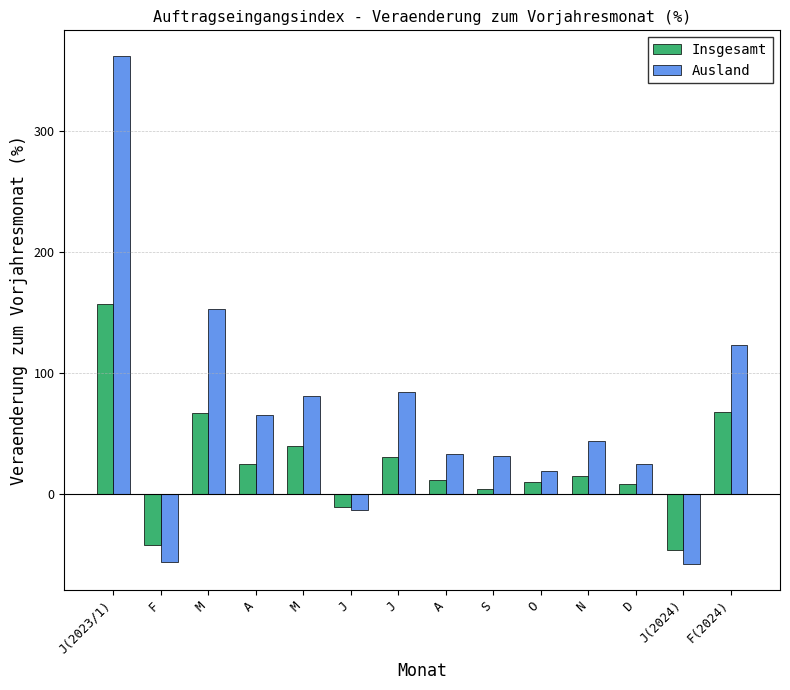

Which has a higher value, J(2024) or F?

F